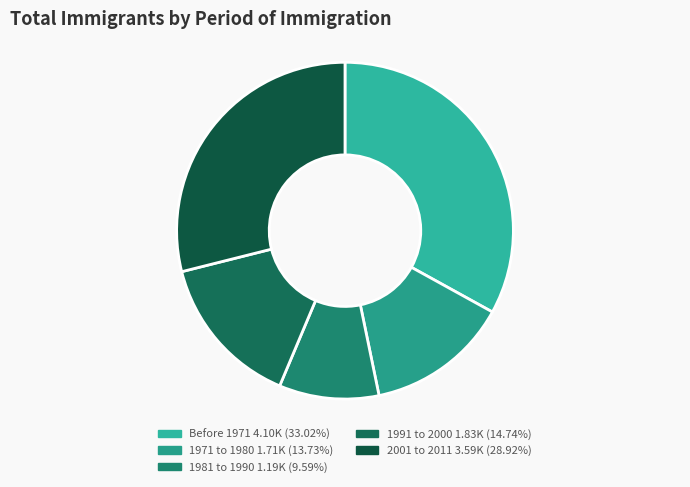

How many segments does this pie chart have?

5